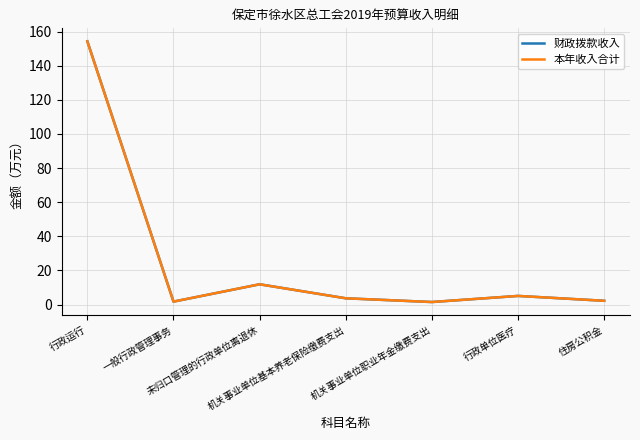

Does the chart display data point markers on the line(s)?

No